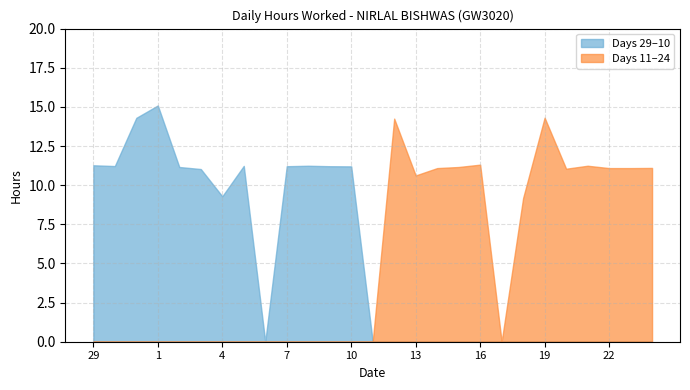

Does the chart display data point markers on the line(s)?

No